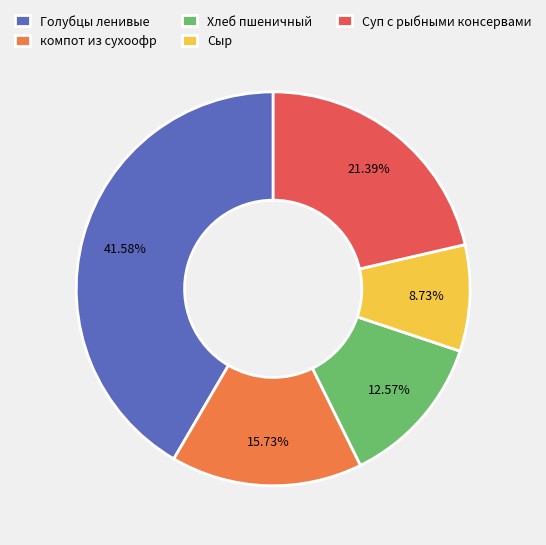

To the nearest percent, what is the difference between the Суп с рыбными консервами and компот из сухоофр slice percentages?

6%